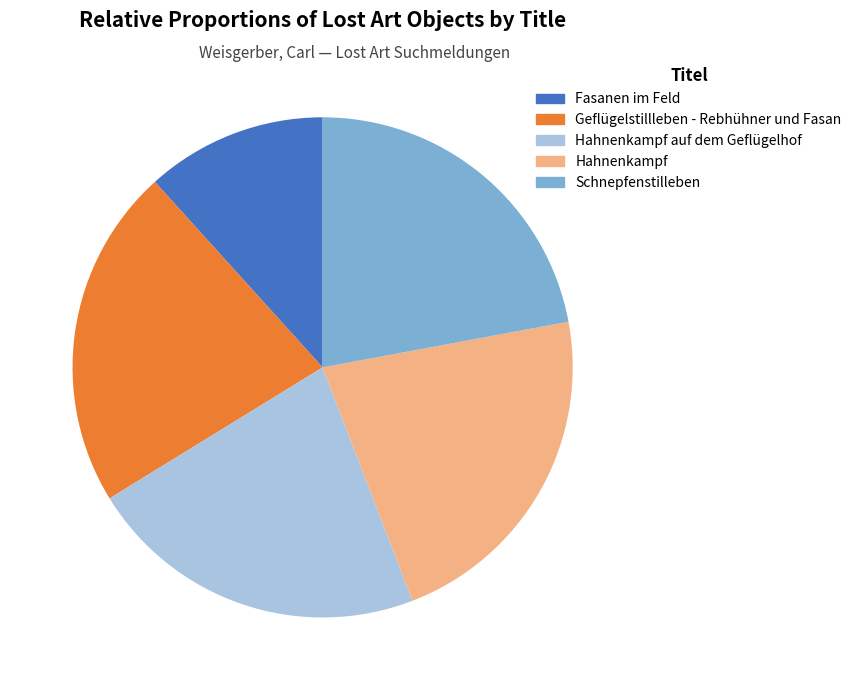

Is there a majority slice in this chart?

No